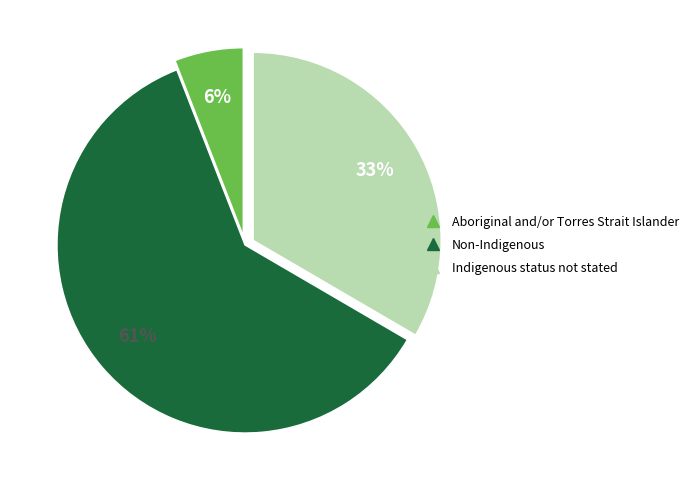

To the nearest percent, what portion does Indigenous status not stated represent?

33%